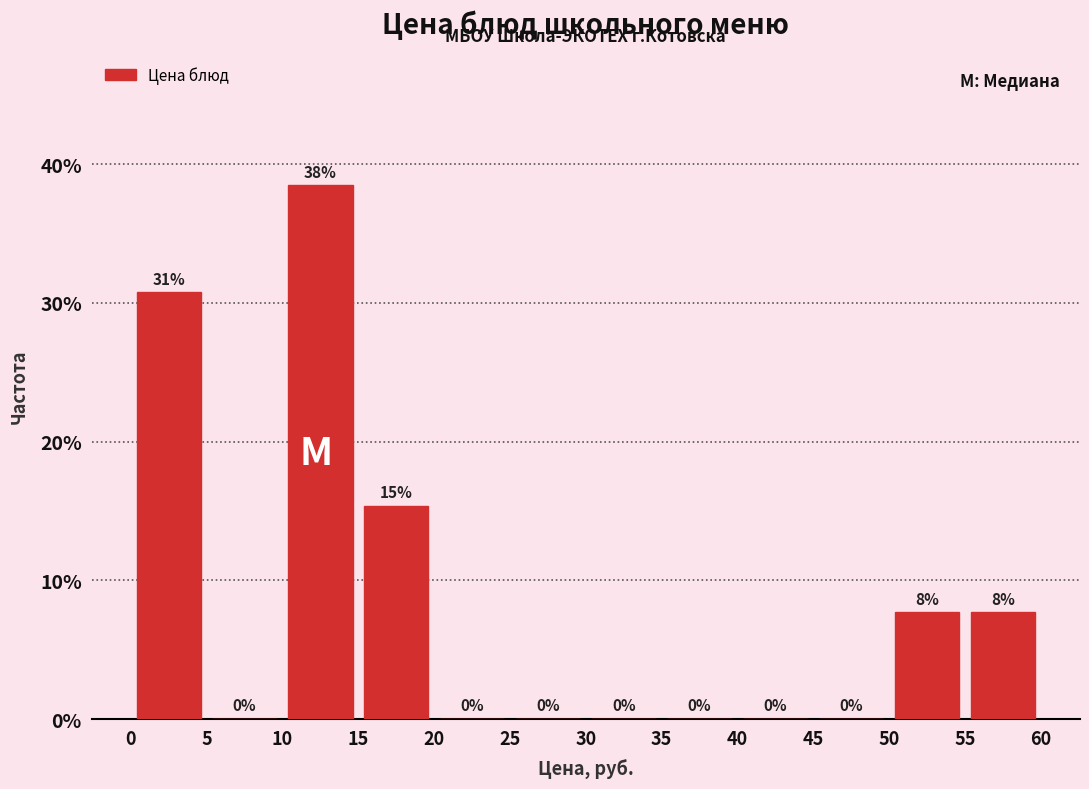

Over which range of the x-axis is the bar tallest?

10 to 15